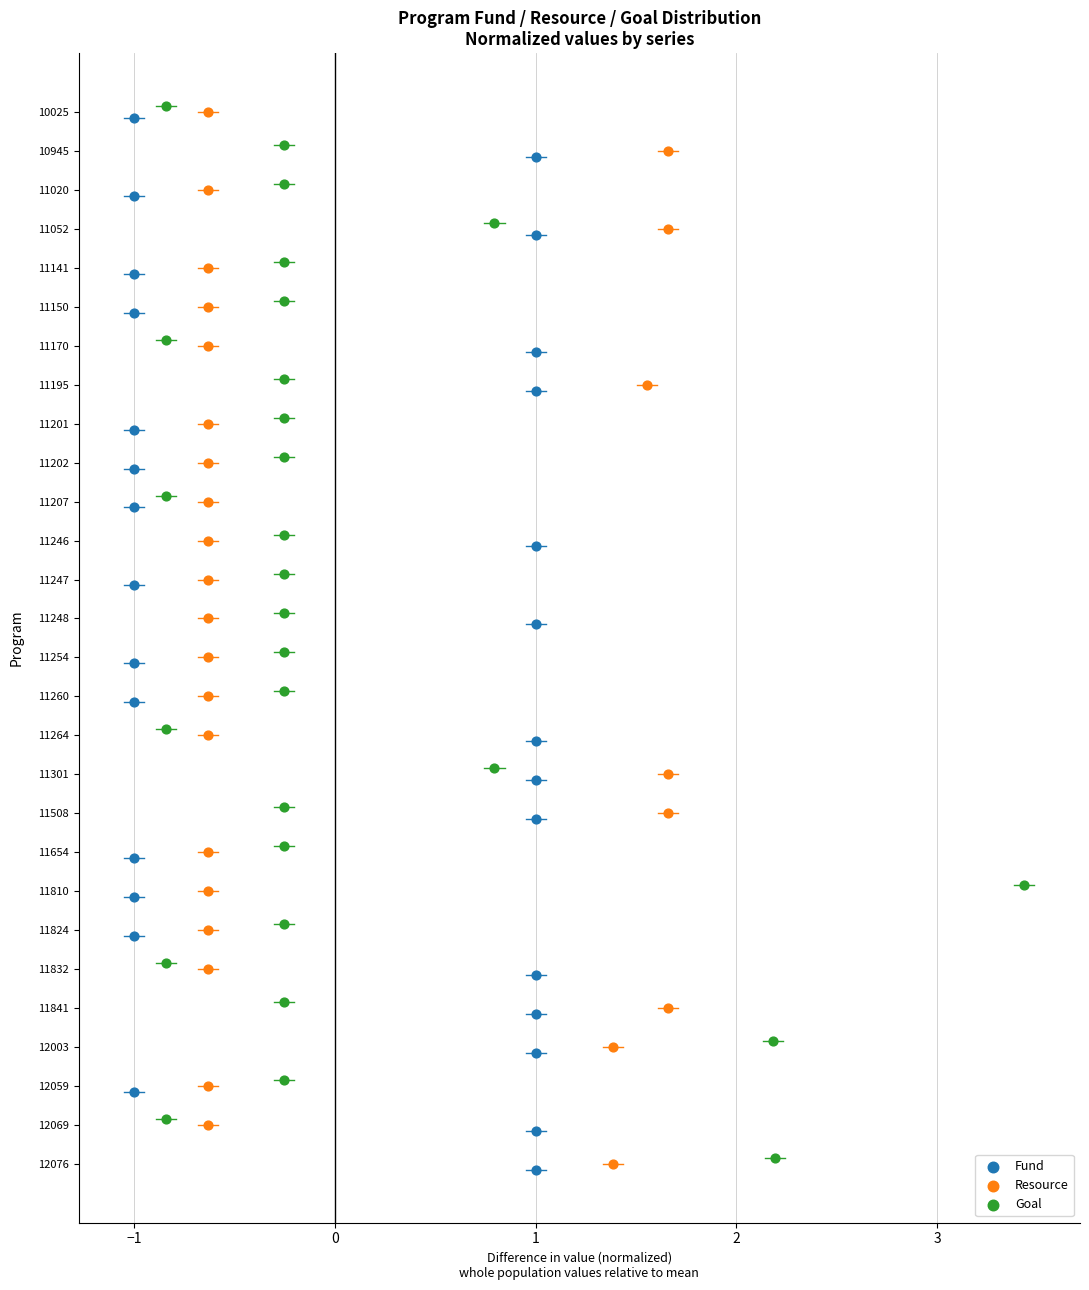

What are all the series names shown in the legend?

Fund, Resource, Goal